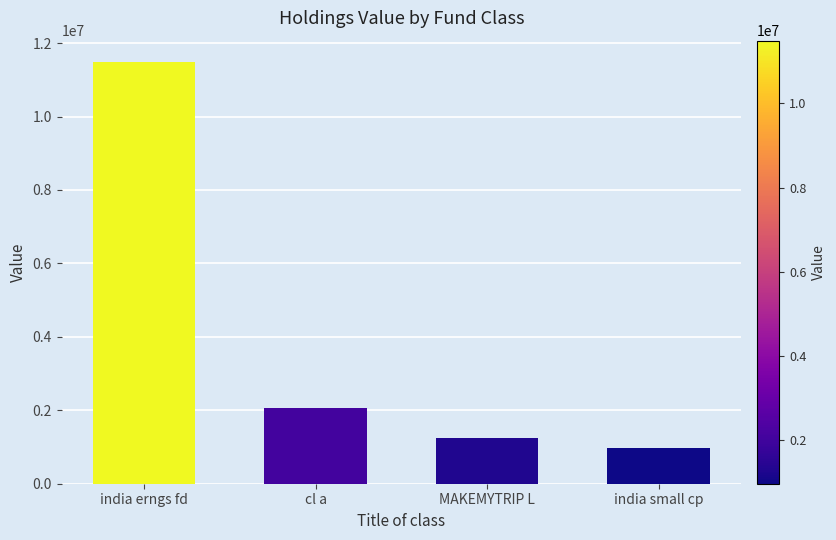

Where does the data first go above 2073000?

india erngs fd